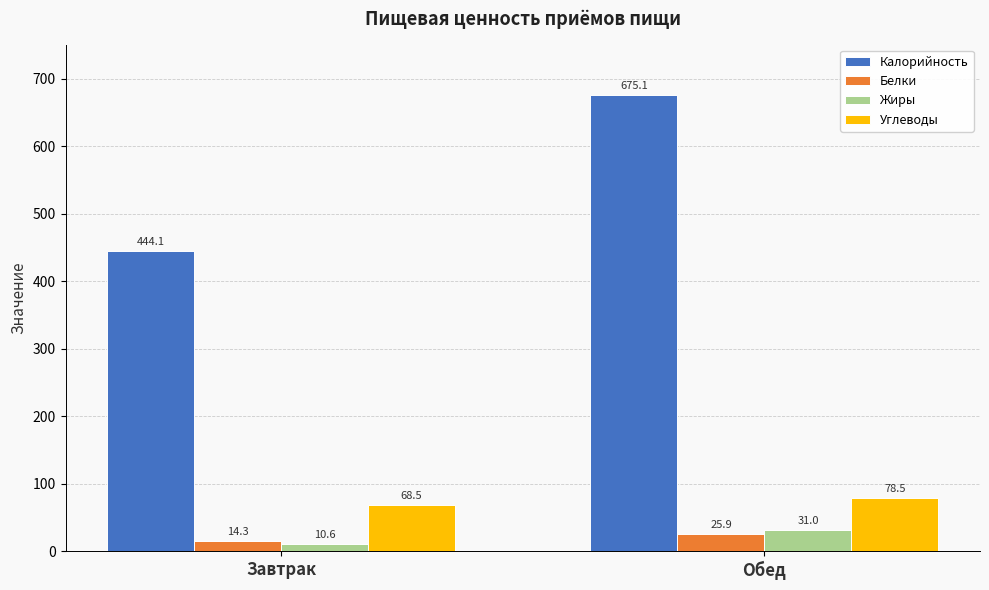

The value of Калорийность at Завтрак is 444.1. True or false?

True